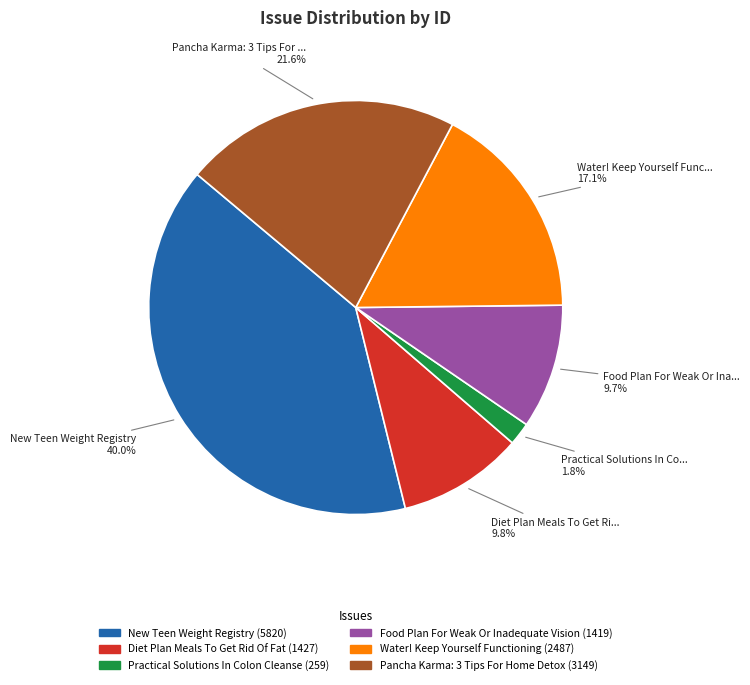

Does any single category account for the majority?

No